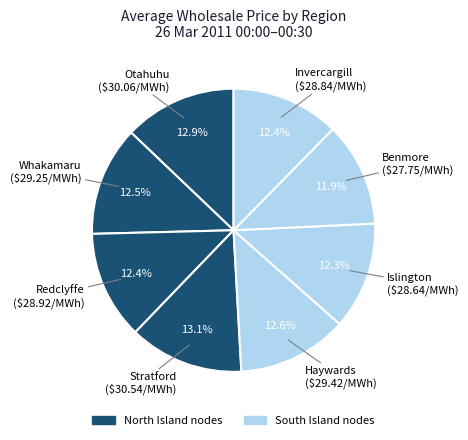

How many segments does this pie chart have?

8